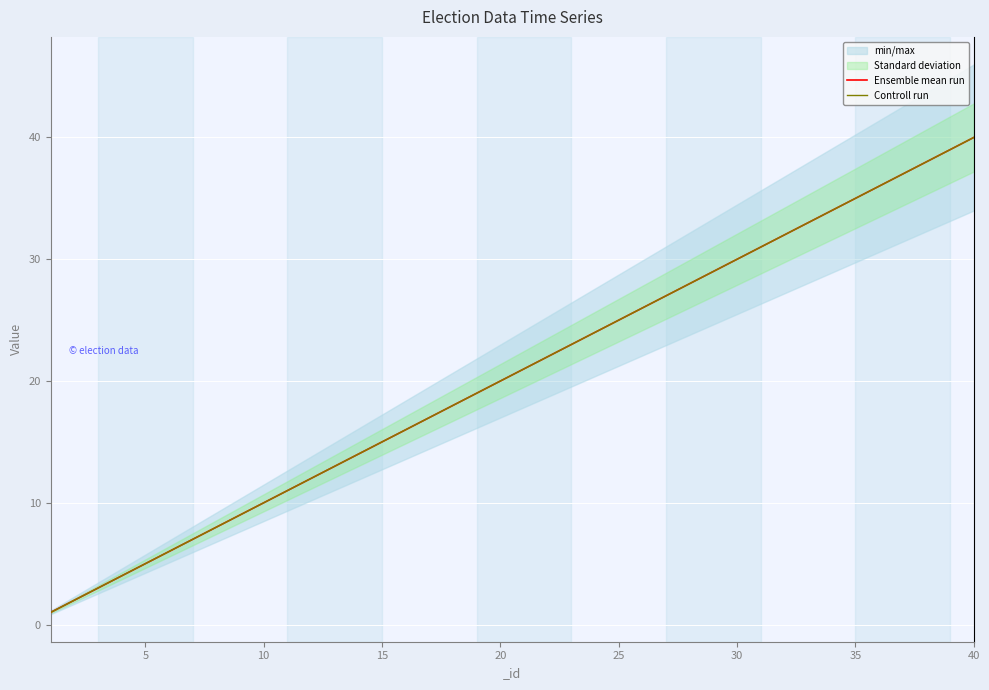

How many data points in Ensemble mean run are above 21?

19